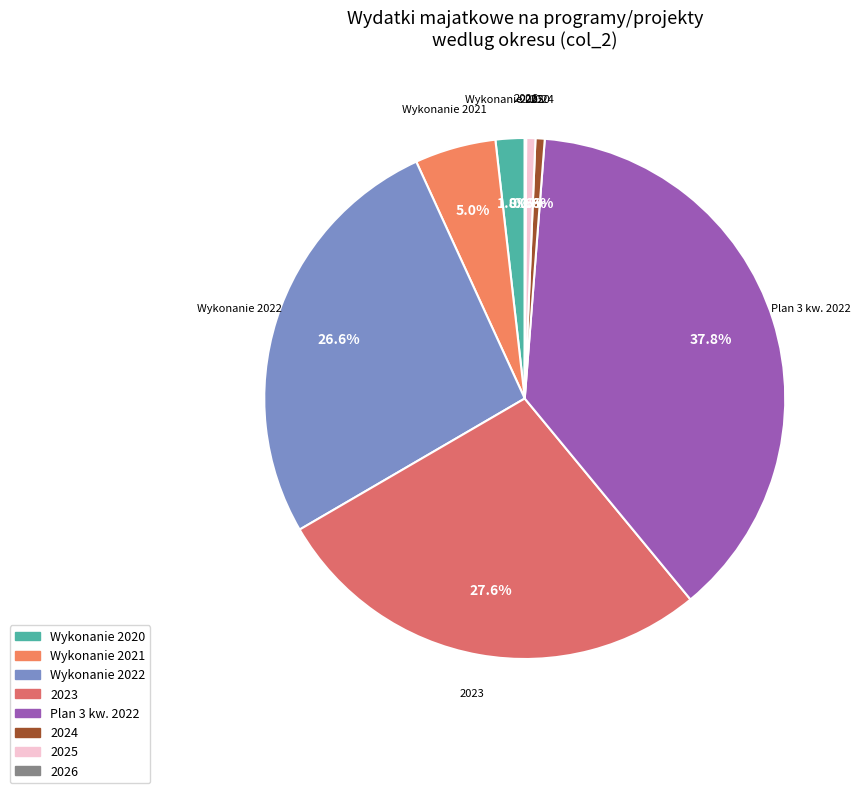

Does Plan 3 kw. 2022 represent more than half of the total?

No